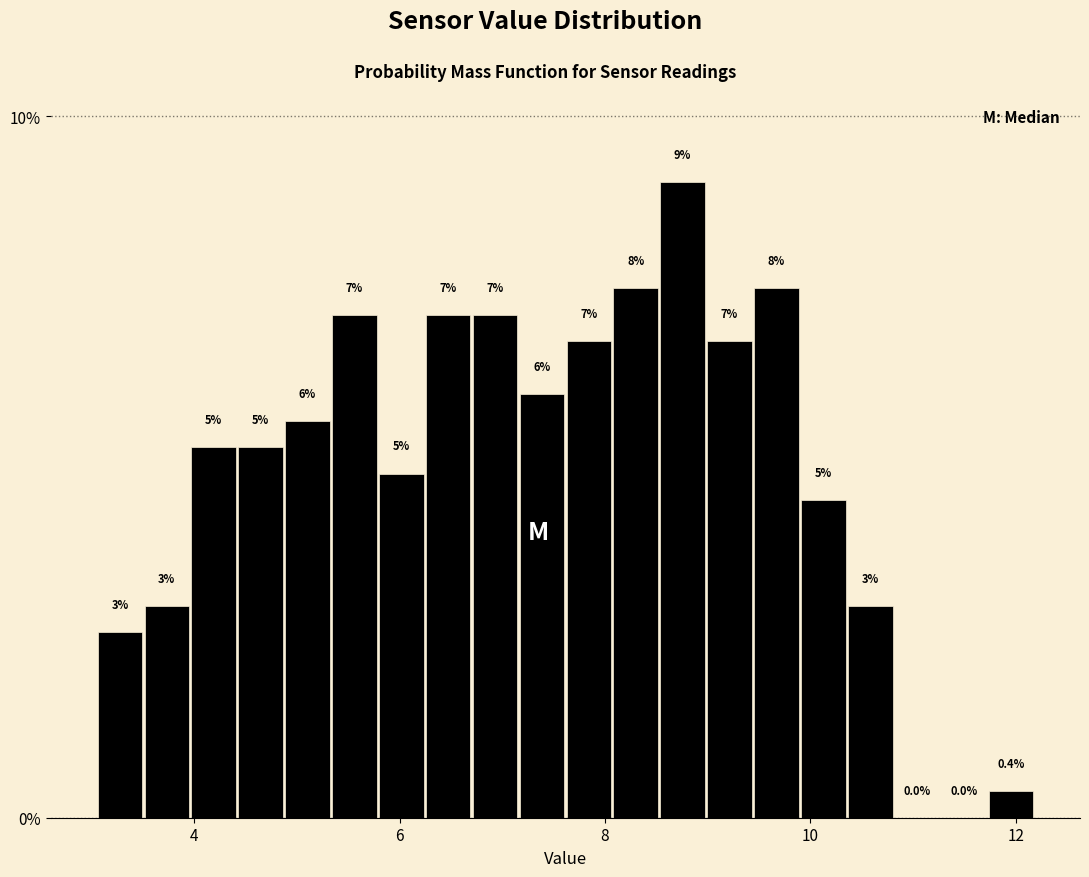

Read against the x-axis, roughly where is the centre of the tallest bar?

8.8